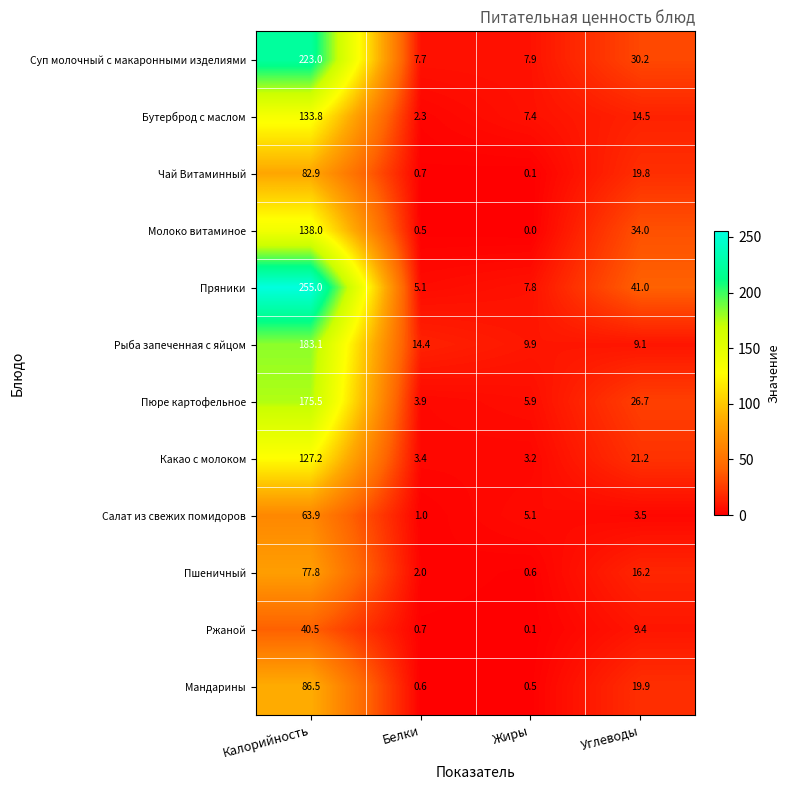

How many values in the Бутерброд с маслом series exceed 14?

2